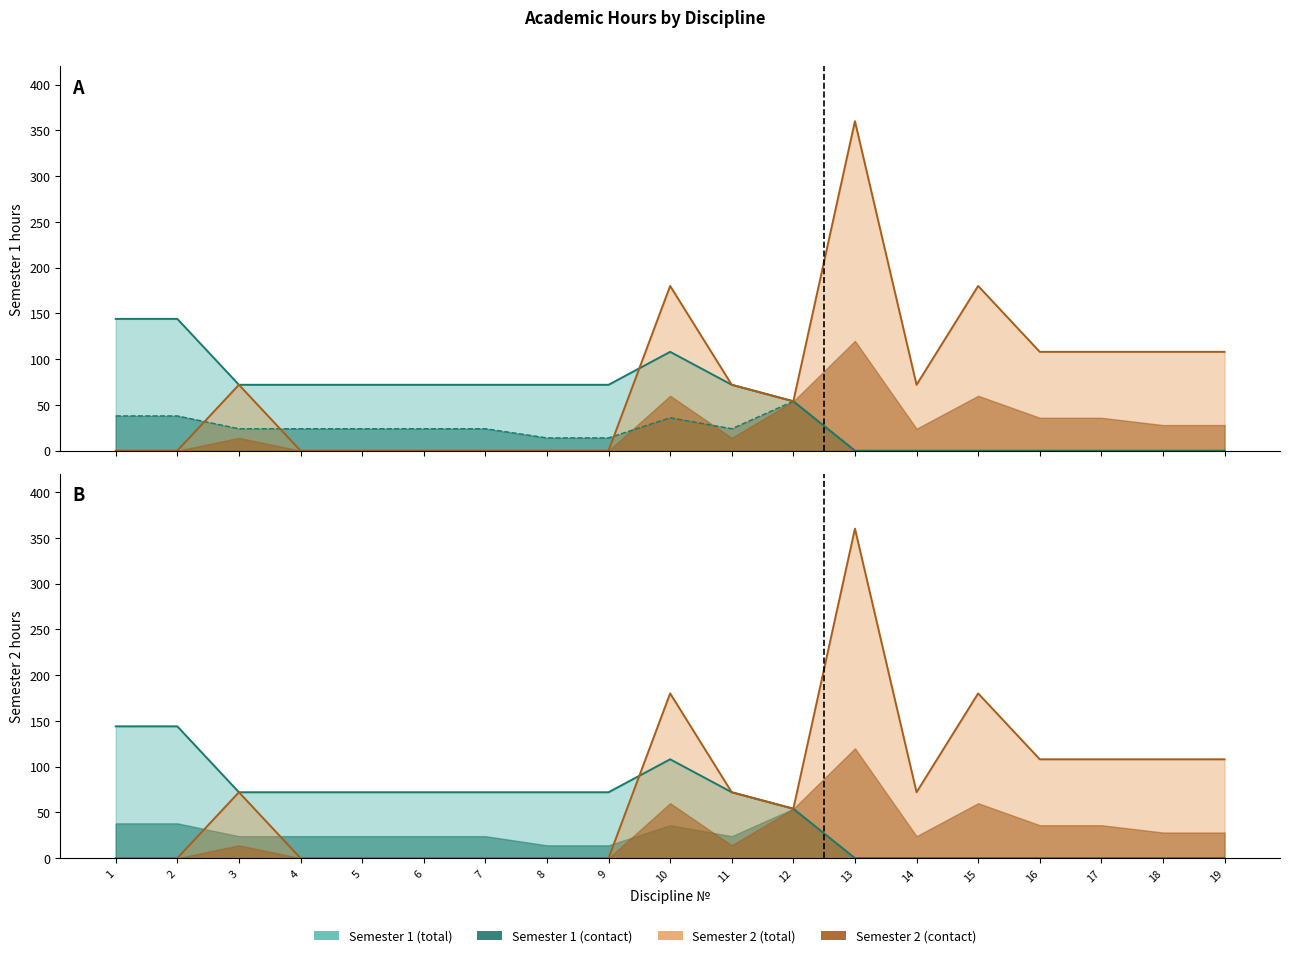

At which category is the sum across all series the highest?

13